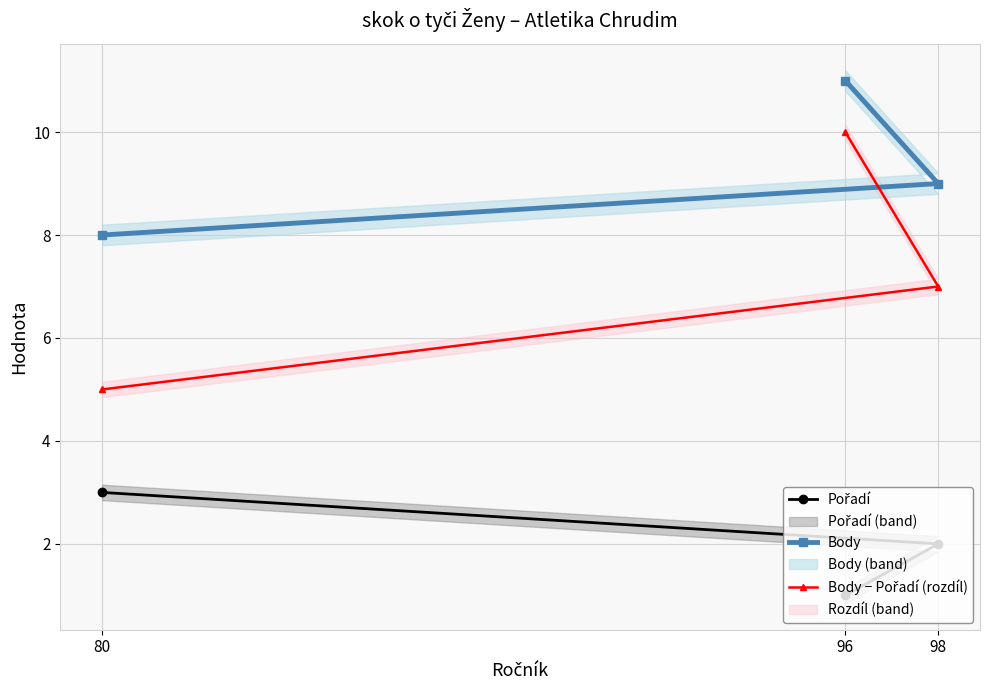

What is the difference between the highest and lowest values at 98?

7